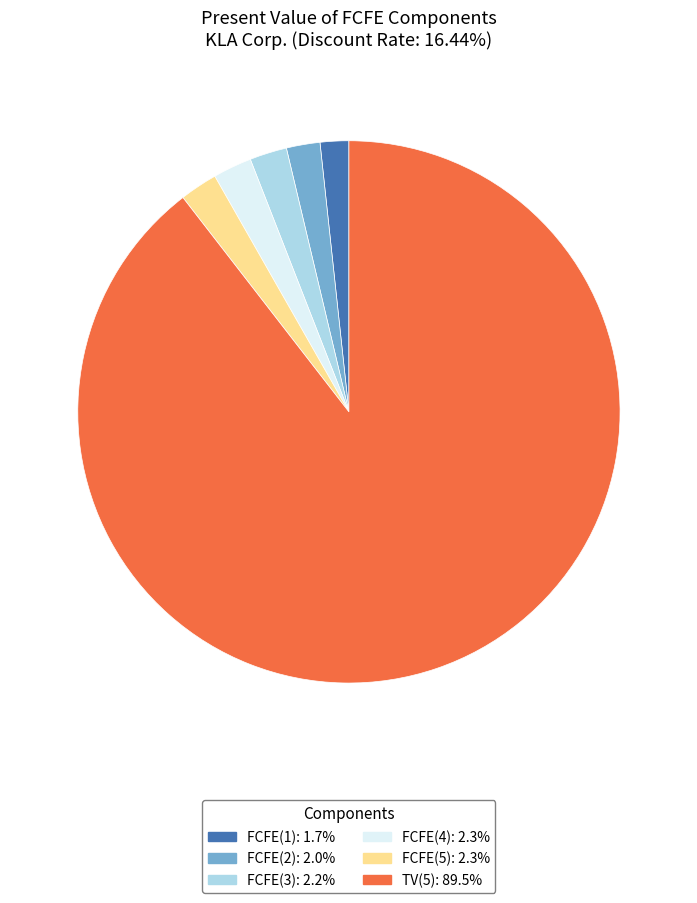

Which slice is the largest?

TV(5)